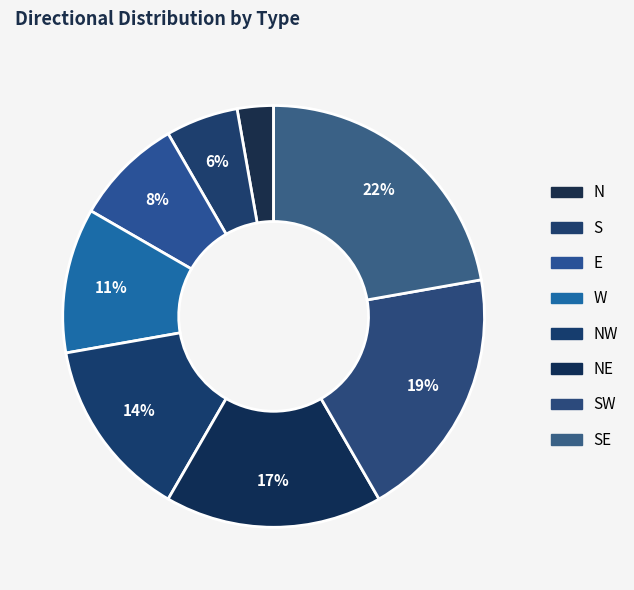

How many segments does this pie chart have?

8